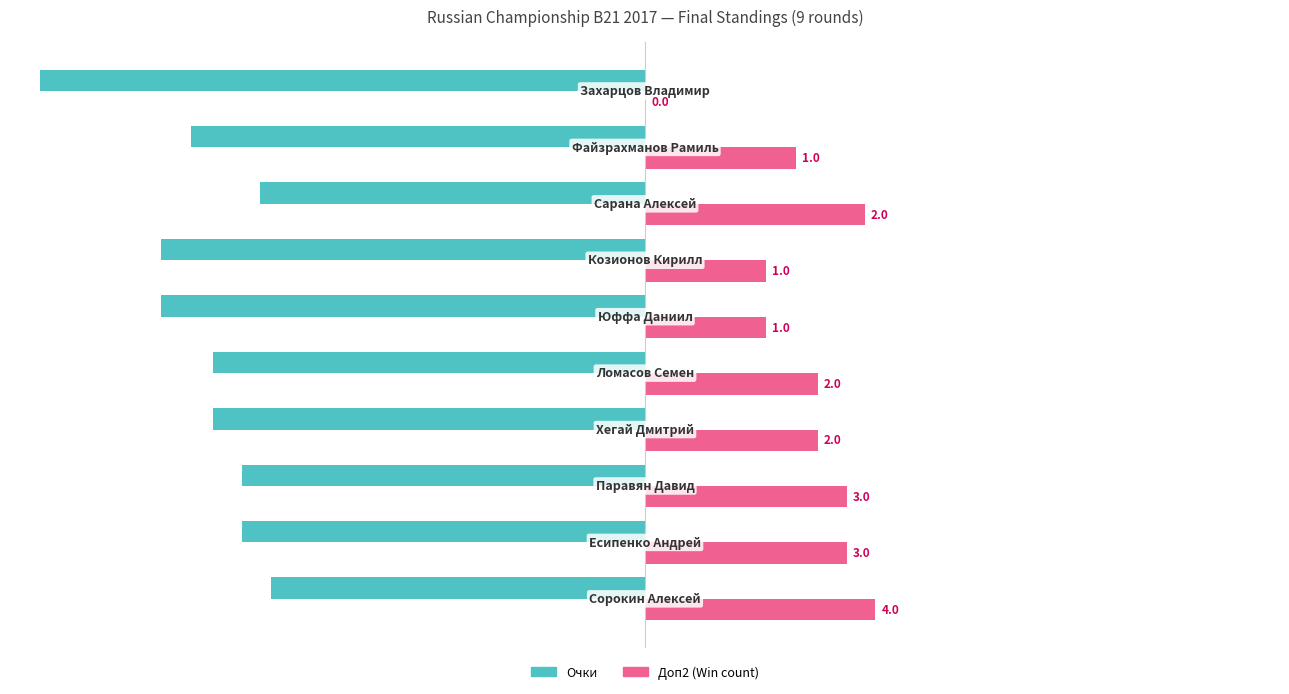

The value of Очки at 6 is -37.1. True or false?

False